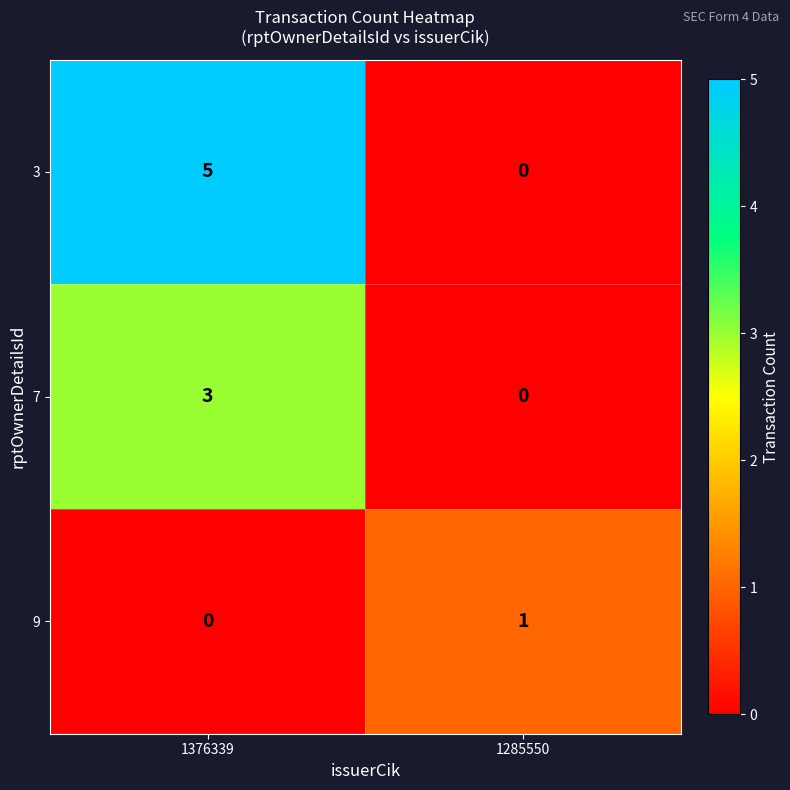

What is the sum of the 3 values at 1376339 and 1285550?

5